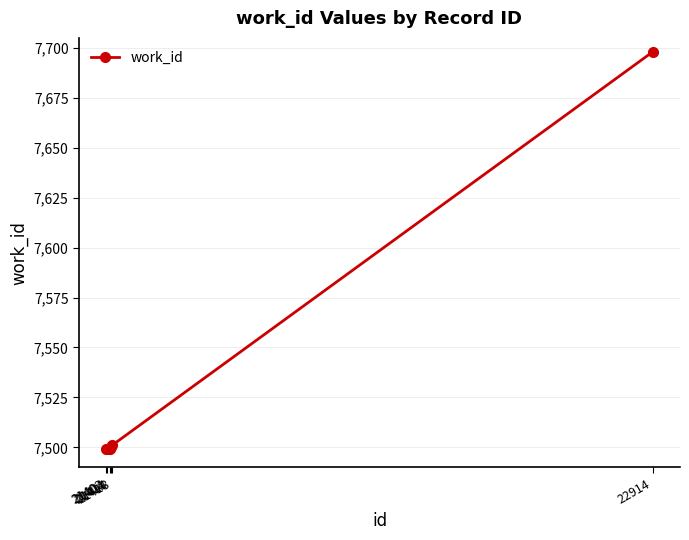

Which label corresponds to the largest value in the chart?

22914